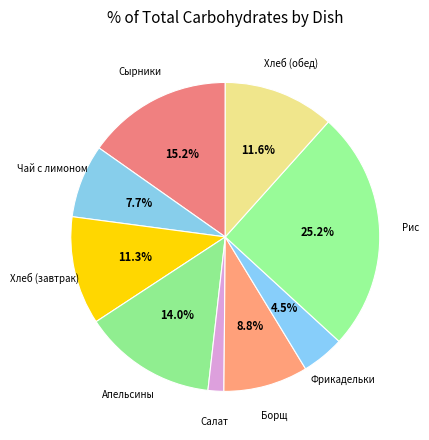

How many segments does this pie chart have?

9